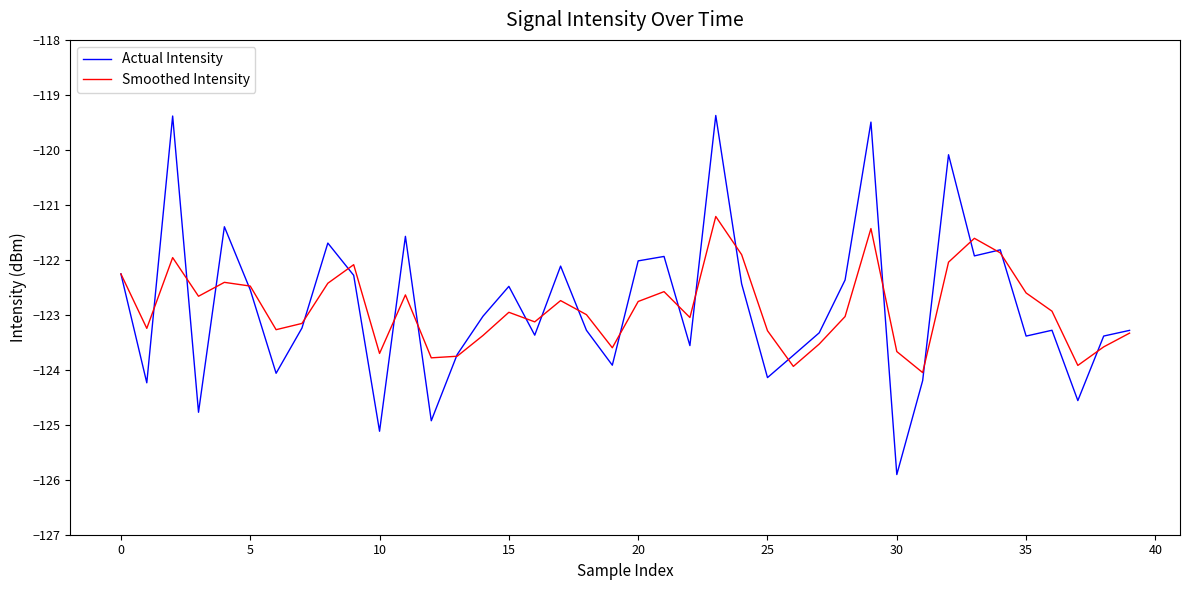

What is the lowest value of the Actual Intensity series?

-125.9